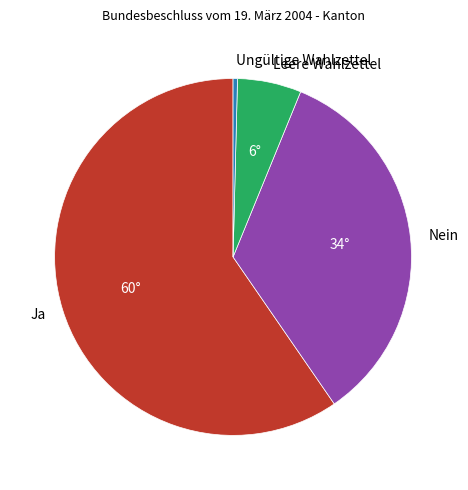

Is it true that Ungültige Wahlzettel is 15% of the pie?

False